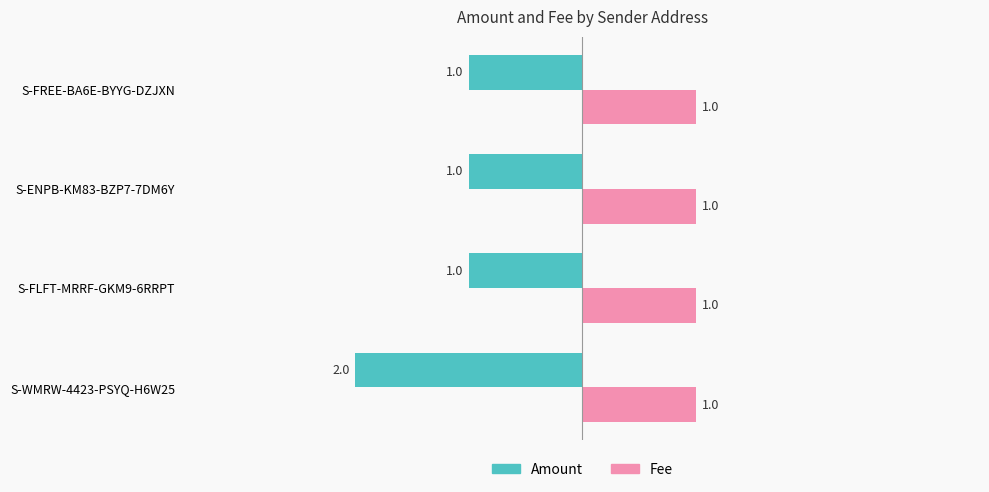

How many categories are shown in the chart?

4